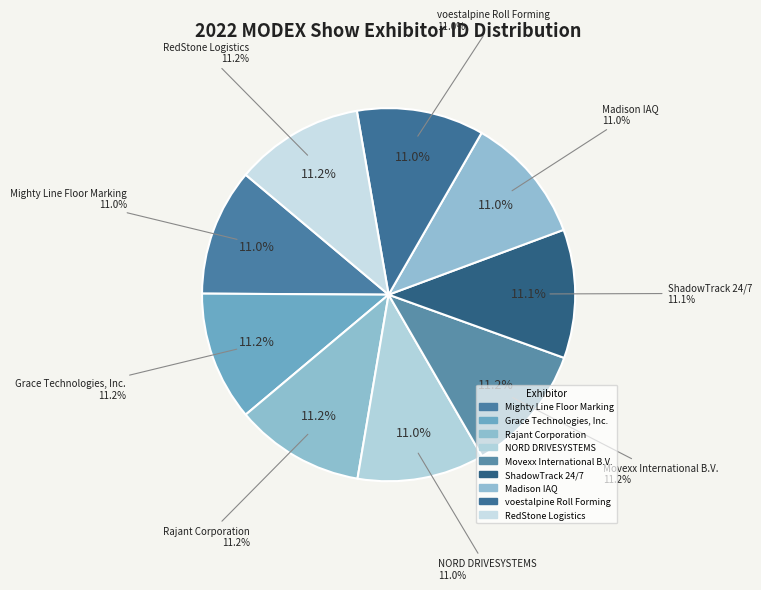

Which slice is the largest?

Rajant Corporation